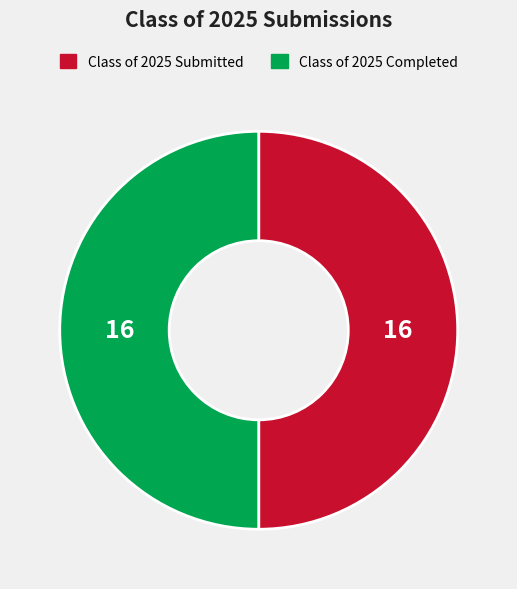

The Class of 2025 Completed slice represents 50% of the pie. True or false?

True